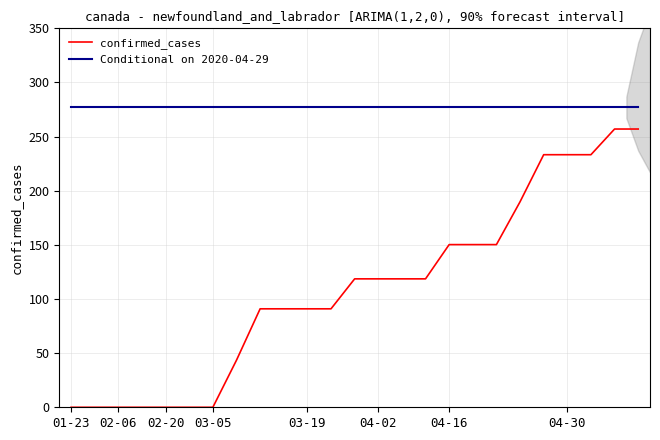

What is the maximum value for confirmed_cases?

257.0